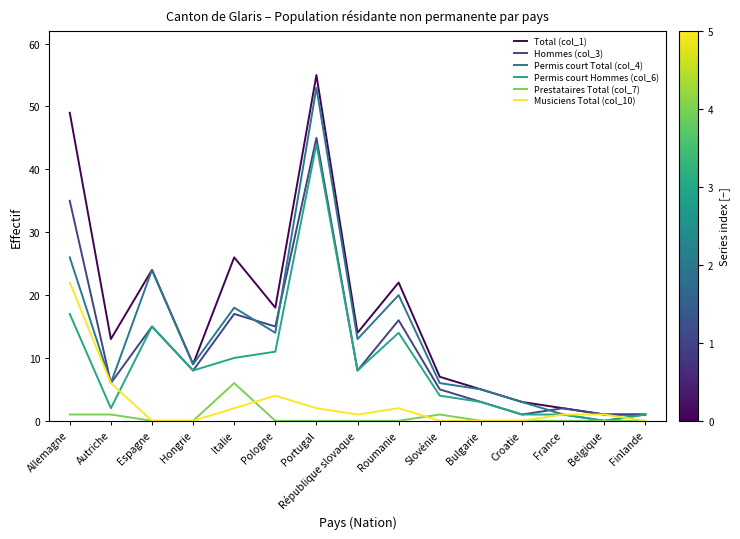

Is it true that Permis court Hommes (col_6) equals 5 at Hongrie?

False